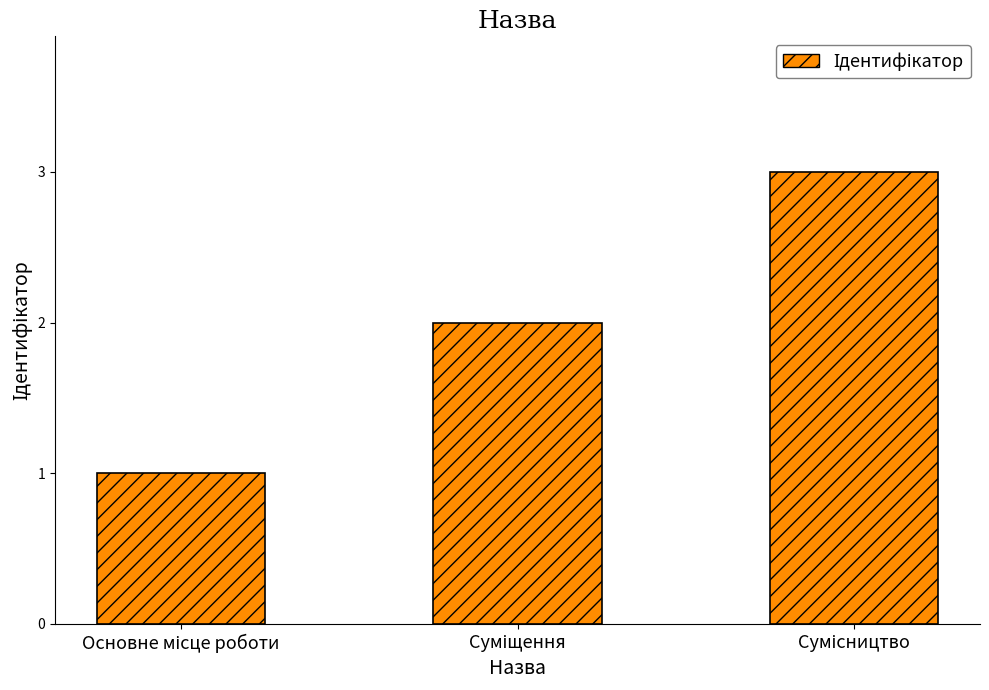

What is the sum of all values?

6